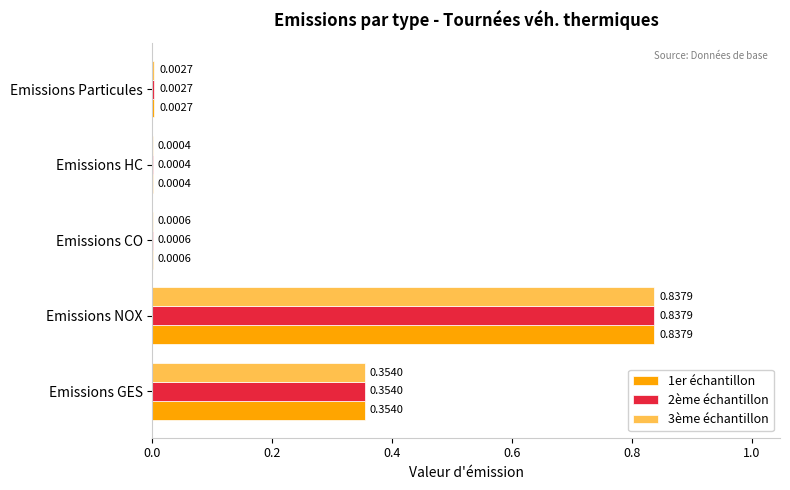

What is the total value across all series at Emissions GES?

1.1